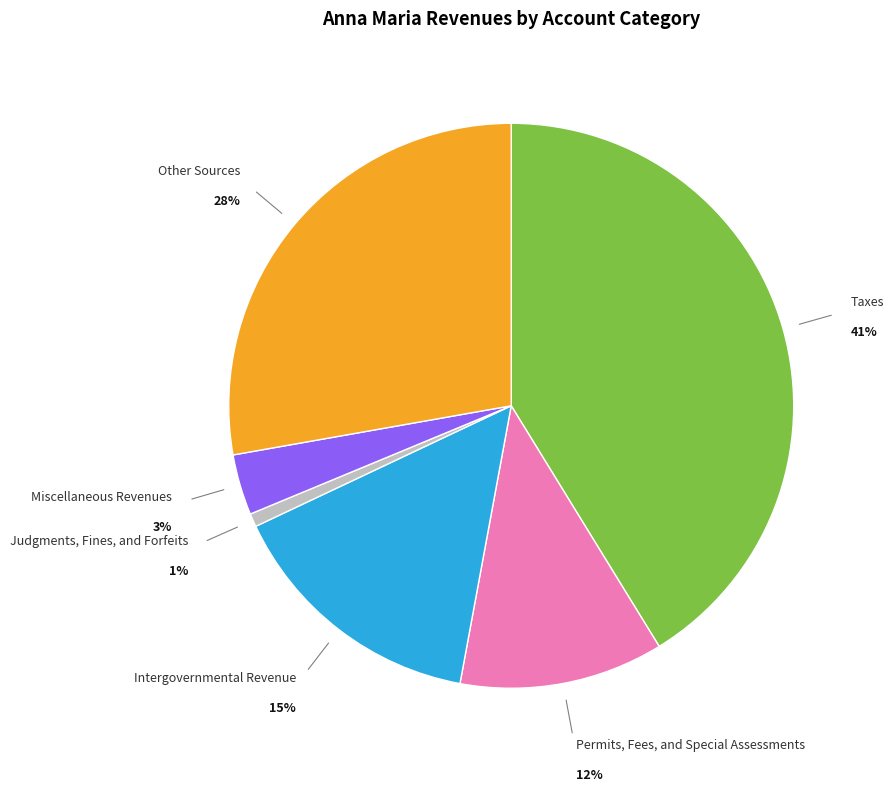

Which has a higher value, Judgments, Fines, and Forfeits or Permits, Fees, and Special Assessments?

Permits, Fees, and Special Assessments